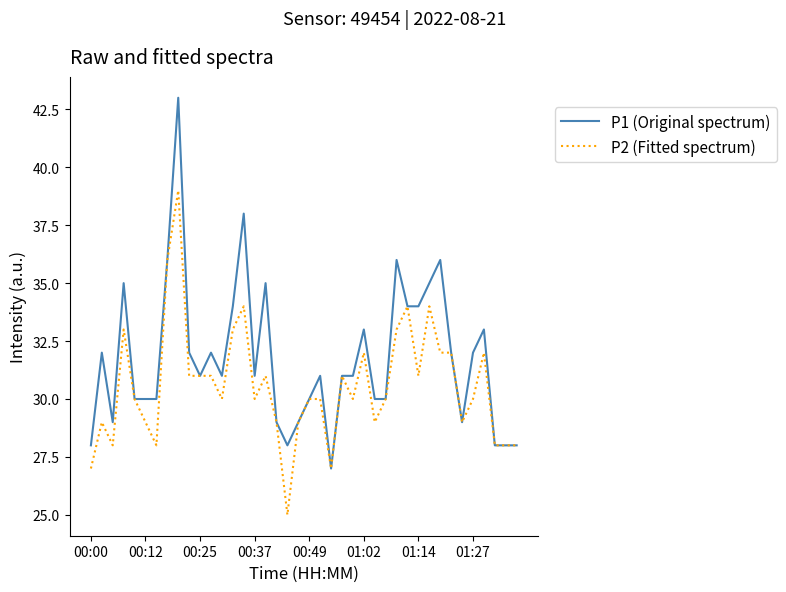

Which series has the widest spread of values?

P1 (Original spectrum)